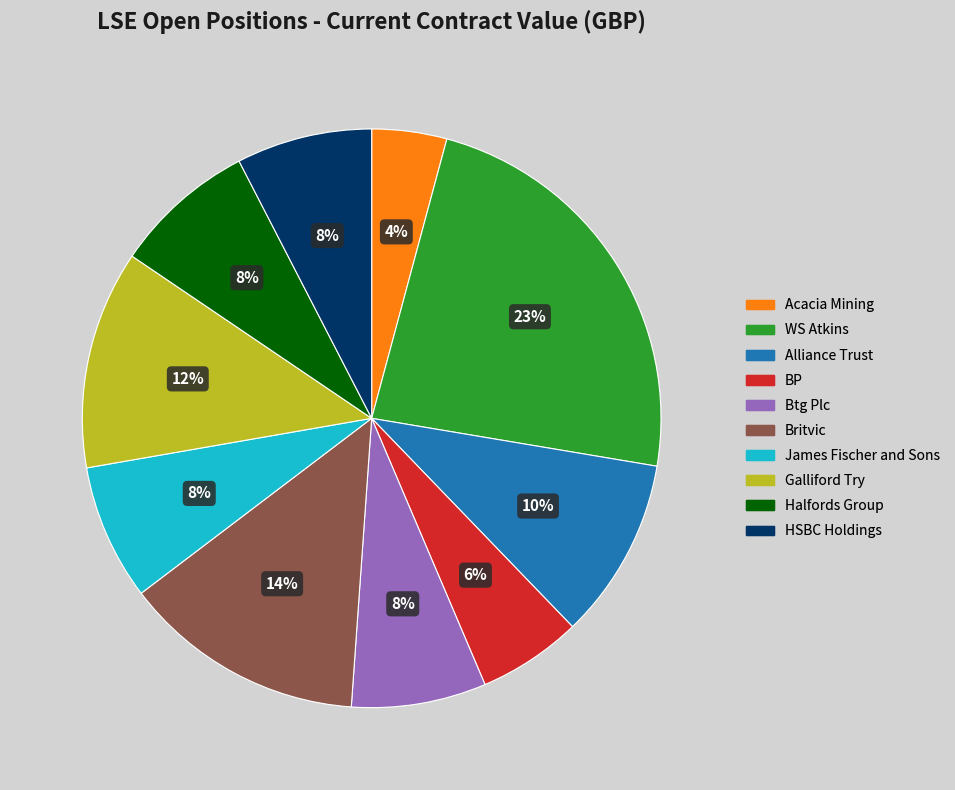

To the nearest percent, what is the difference between the Halfords Group and Britvic slice percentages?

6%